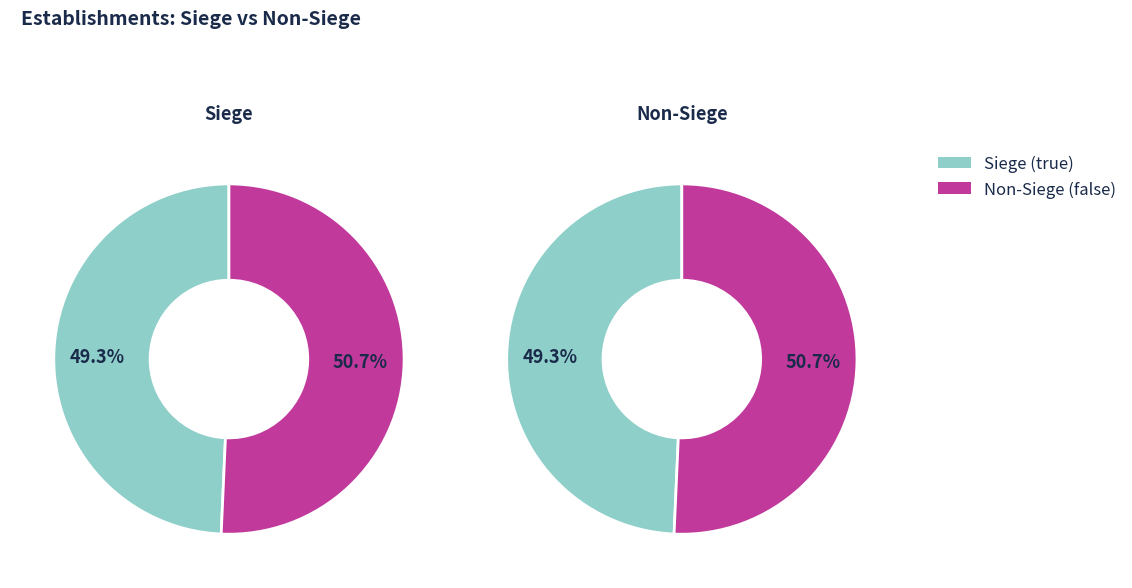

Is it true that false is 65% of the pie?

False